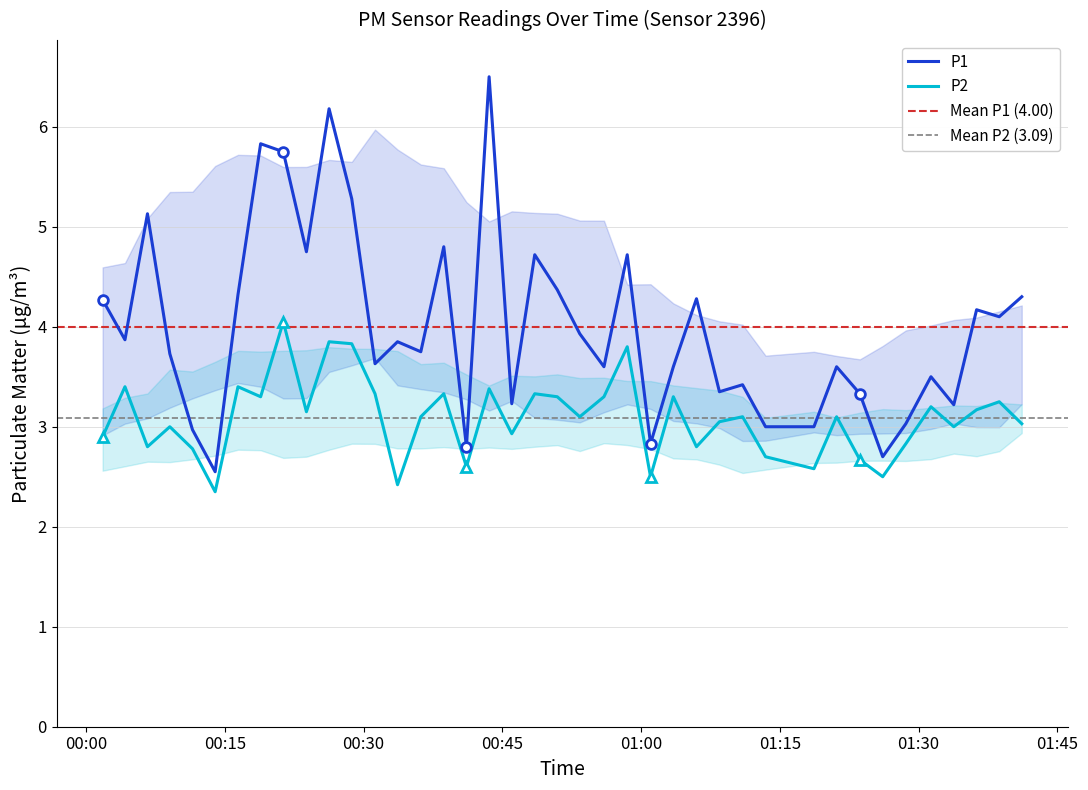

Is this an area chart (filled region under the line)?

No